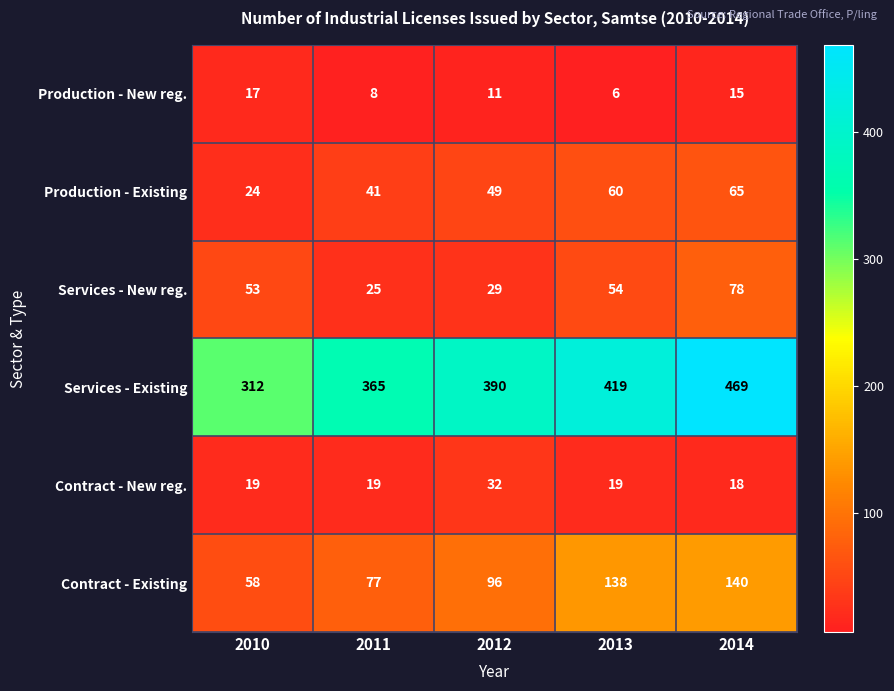

What is the total value across all series at 2012?

607